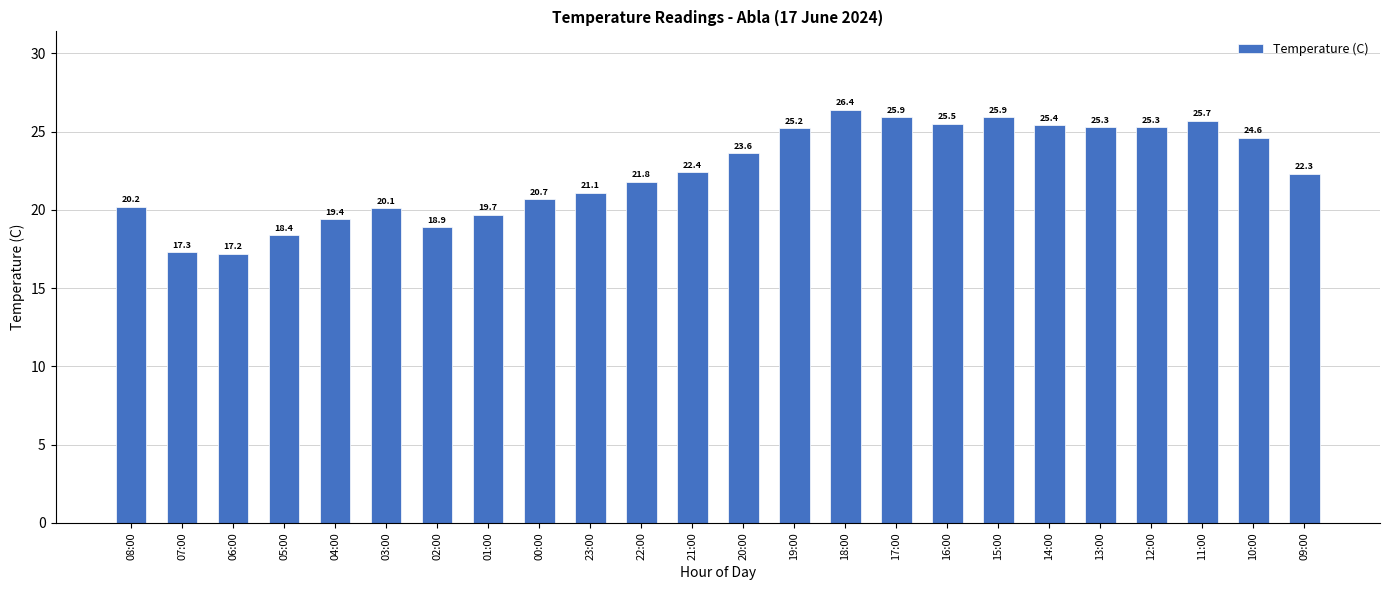

What is the label of the 14th bar from the left?

19:00